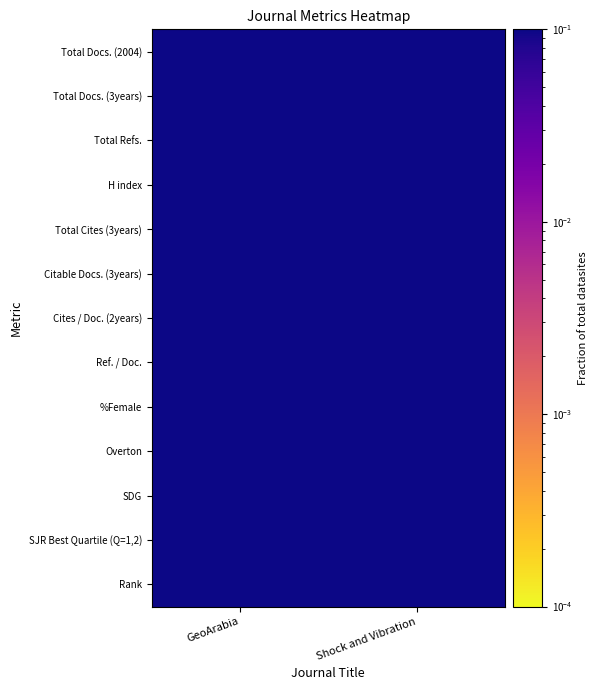

What is the spread (max minus min) of values at Shock and Vibration?

0.5